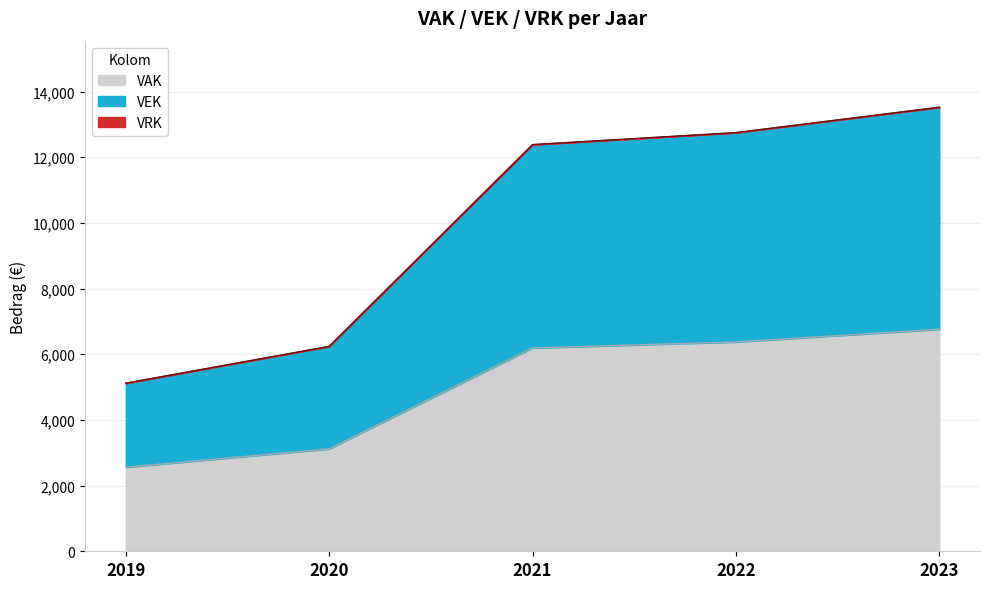

Which category has the highest value across all series?

2023